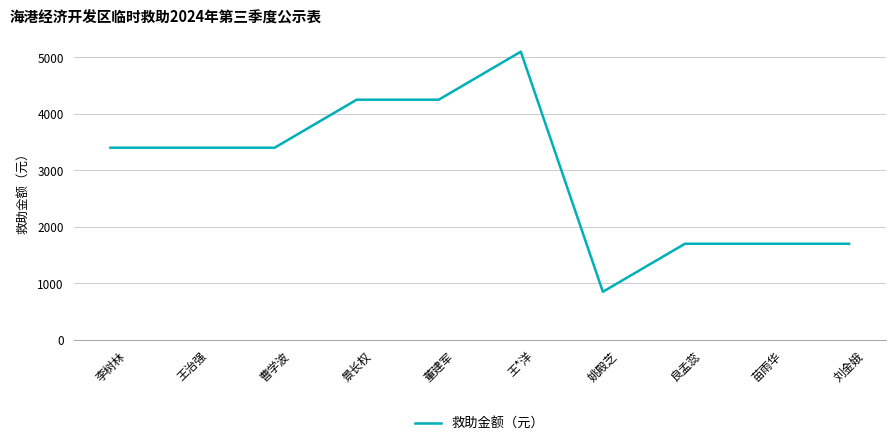

What is the change in value from 董建军 to 苗雨华?

-2550